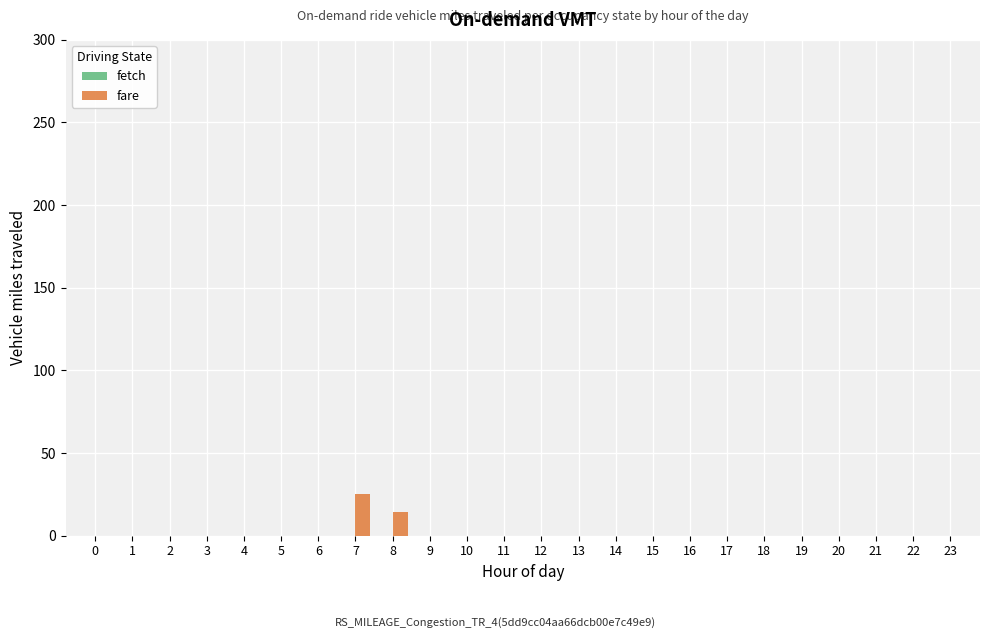

What is the sum of all values?

39